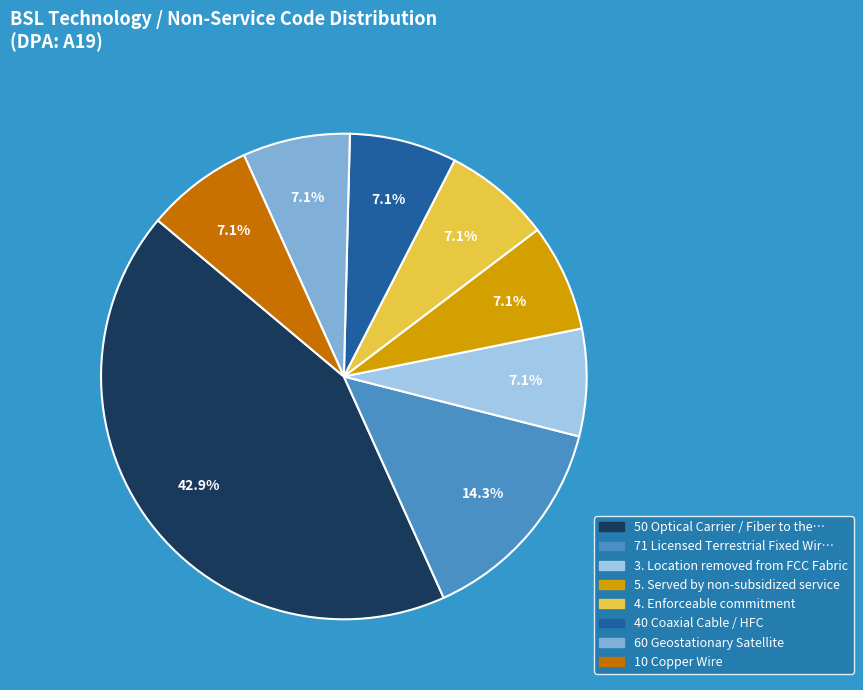

Is there any slice that represents more than half of the pie?

No